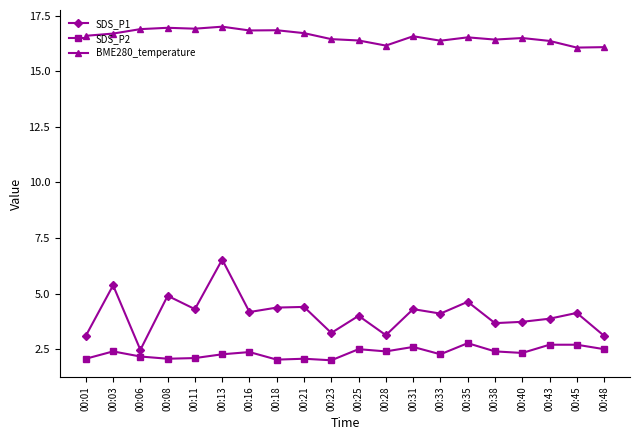

Is it true that SDS_P1 equals 4.1 at 00:45?

True